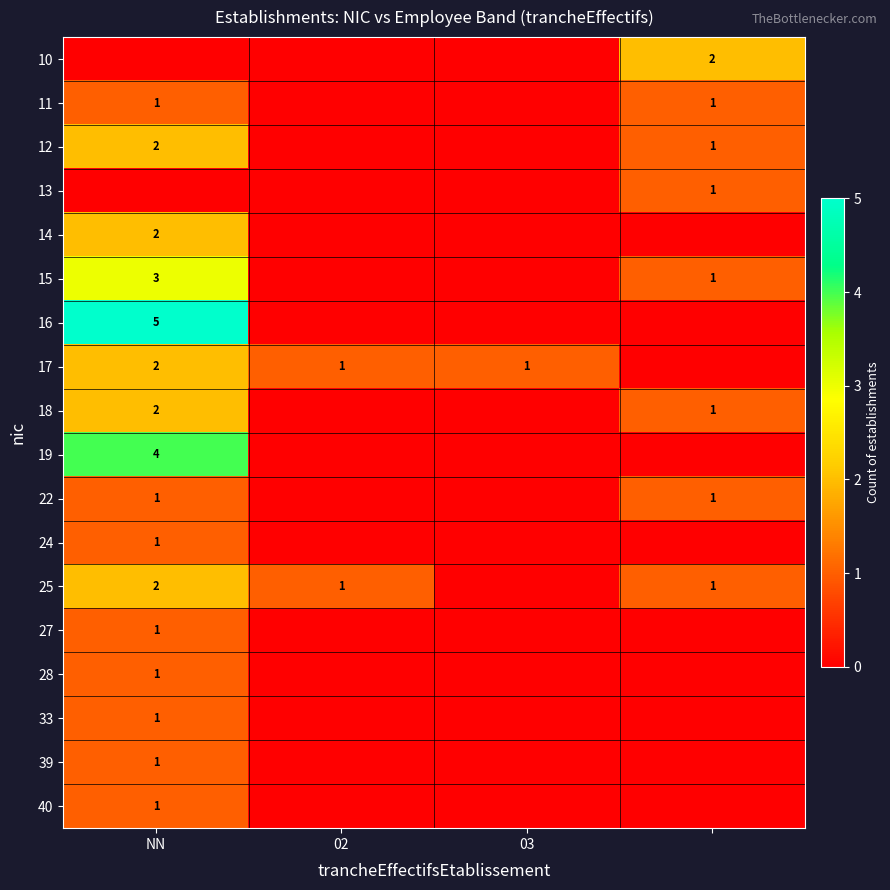

The 14 series shows 3 at NN. True or false?

False